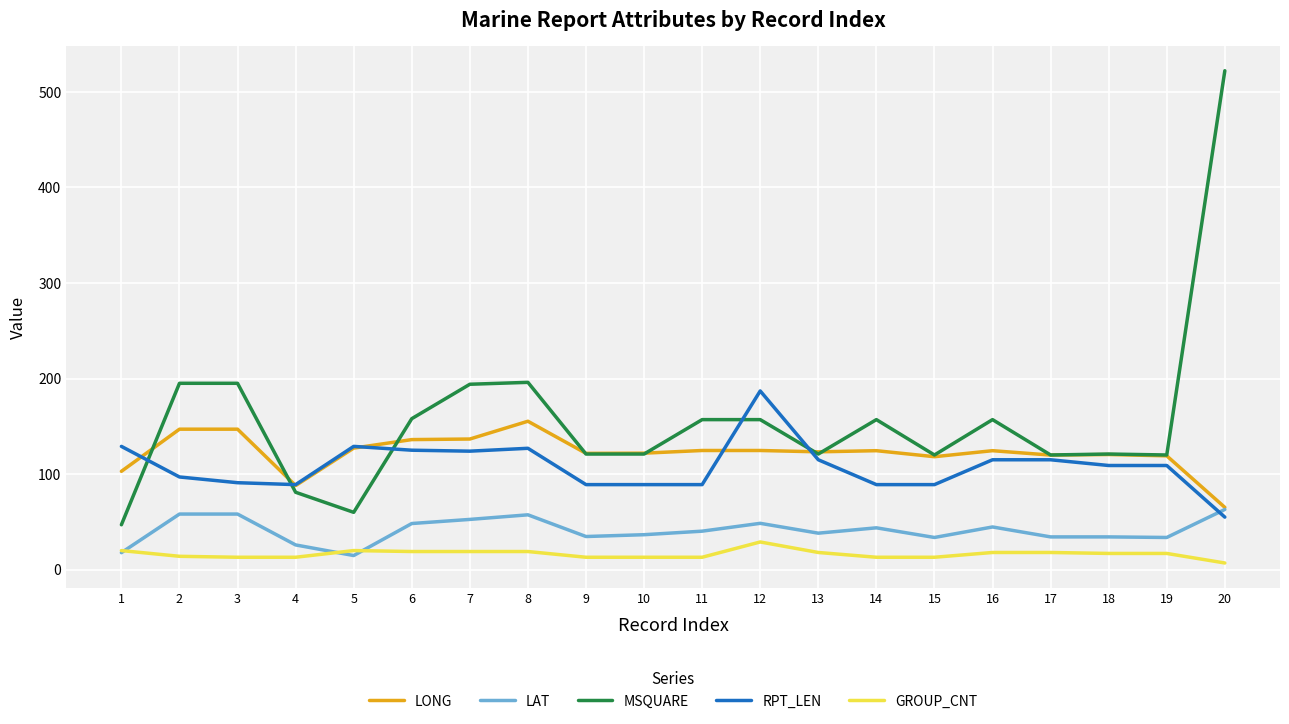

Rank the series by their maximum value, from lowest to highest.

GROUP_CNT, LAT, LONG, RPT_LEN, MSQUARE